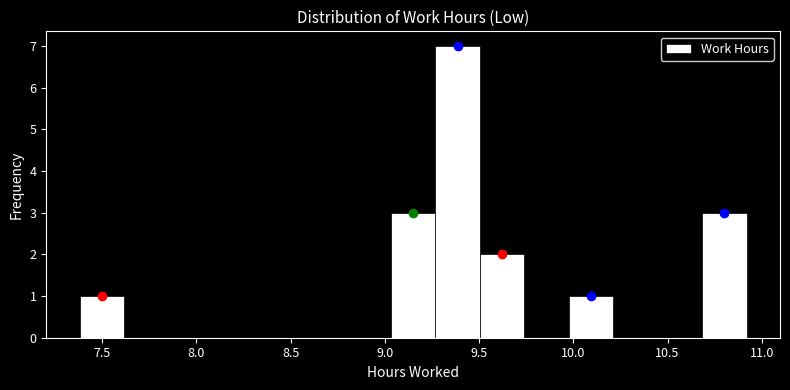

How tall is the bar that spans 9.05 to 9.25 on the x-axis? Neither the bar edges nor the heights are printed on the chart, so give them approximately, as read against the axes.

3